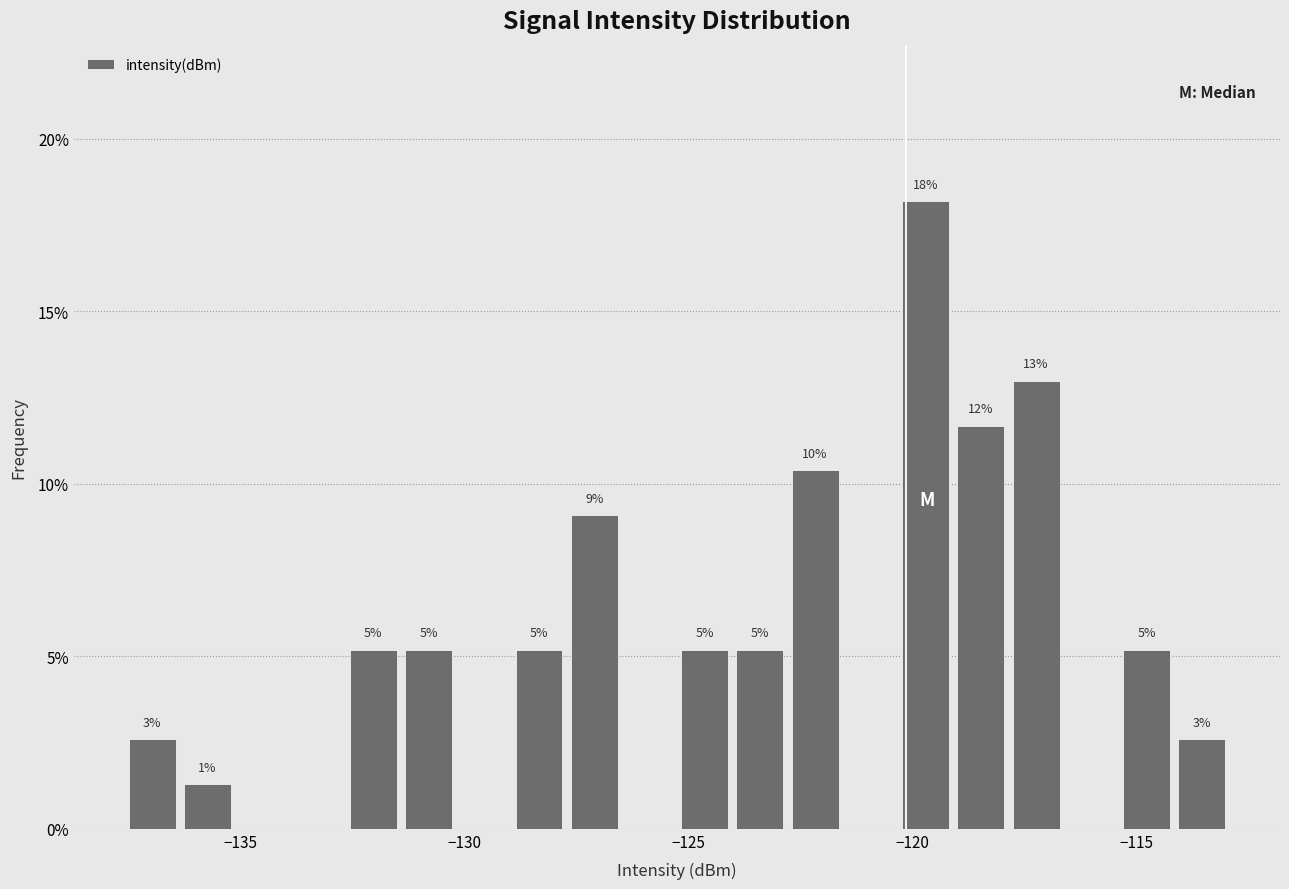

Read against the x-axis, roughly where is the centre of the tallest bar?

-119.5